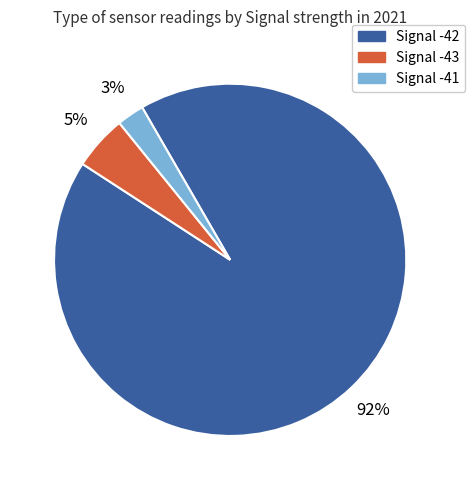

What is the smallest slice in the pie chart?

Signal -41